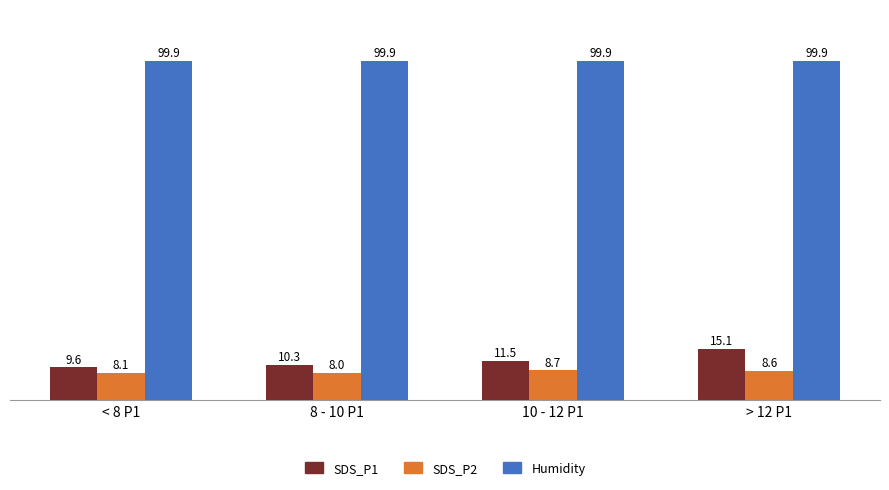

What is the value of the SDS_P2 bar at the 3rd from the left?

8.7